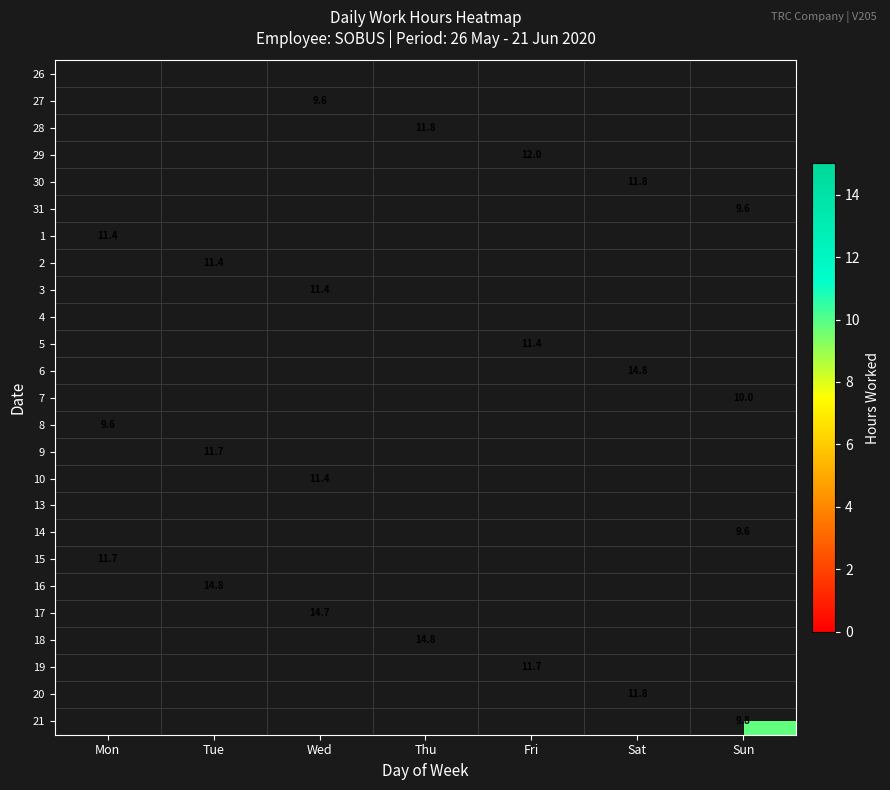

True or false: 19 has a value of 6.8 at Fri.

False